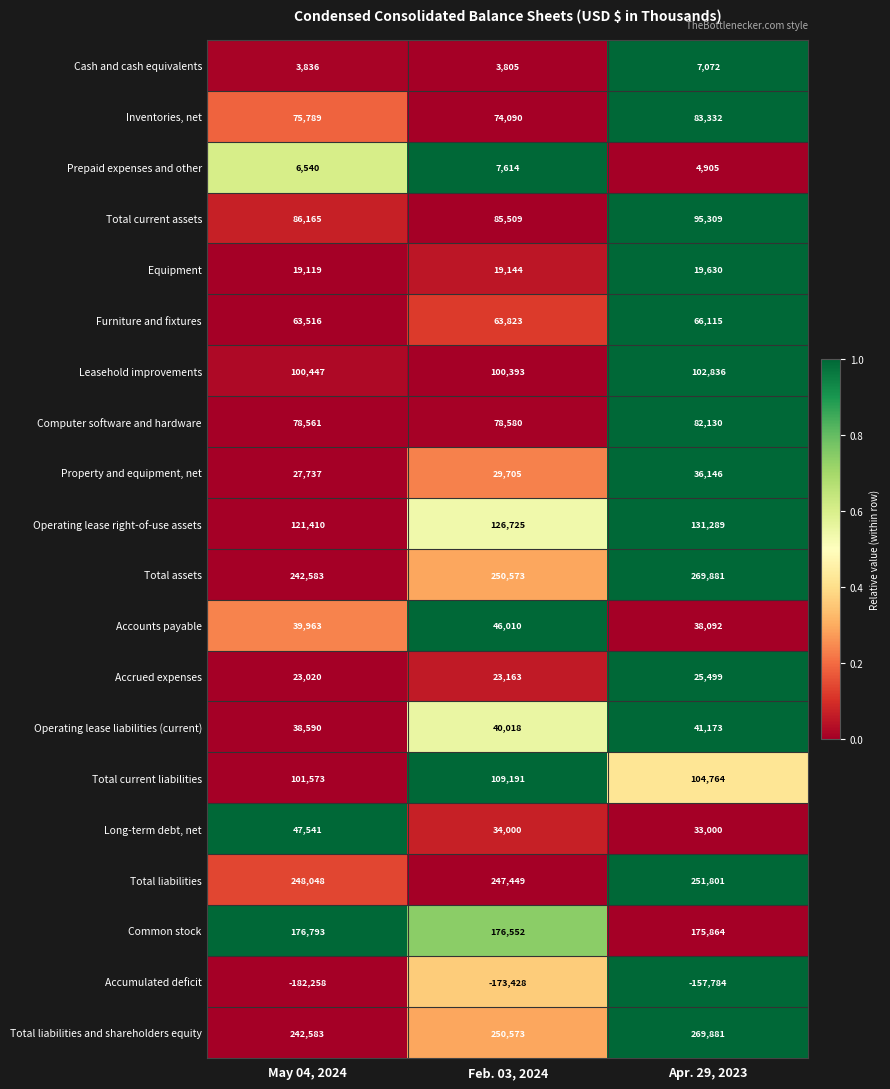

What is the maximum value shown in the chart?

269881